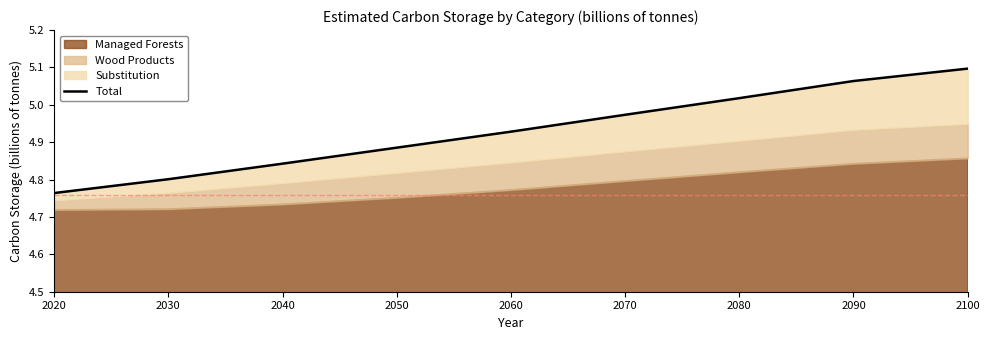

What is the smallest value displayed?

4.8